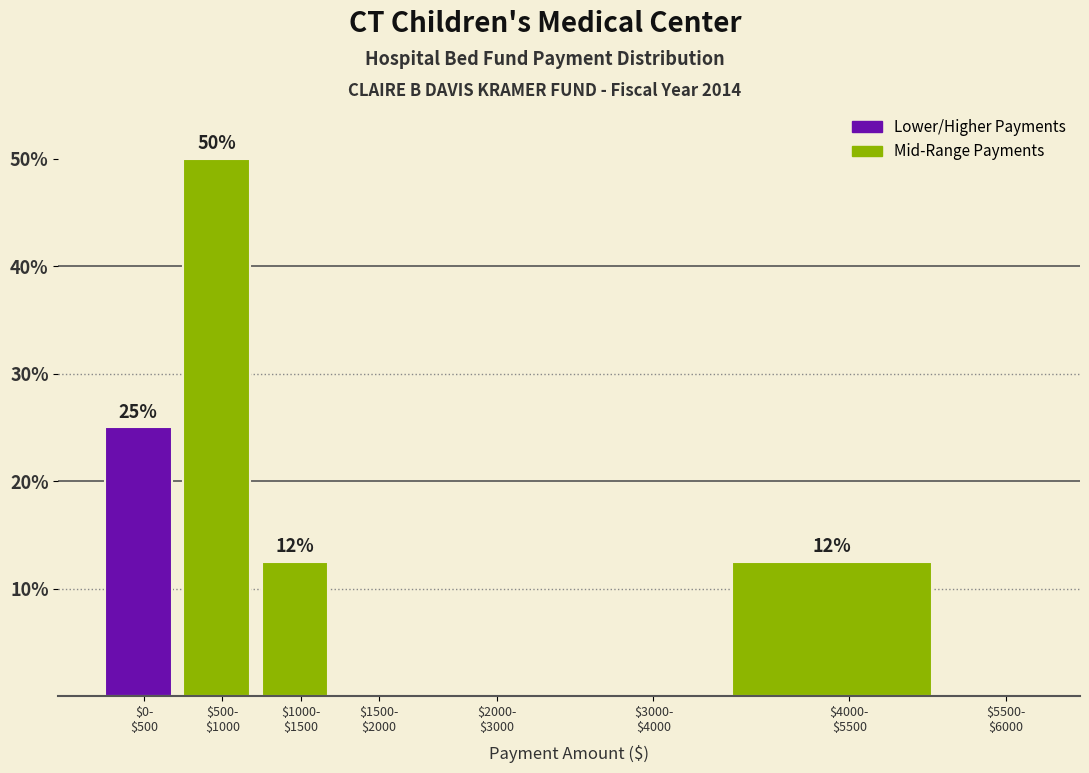

What is the maximum value shown in the chart?

50.0